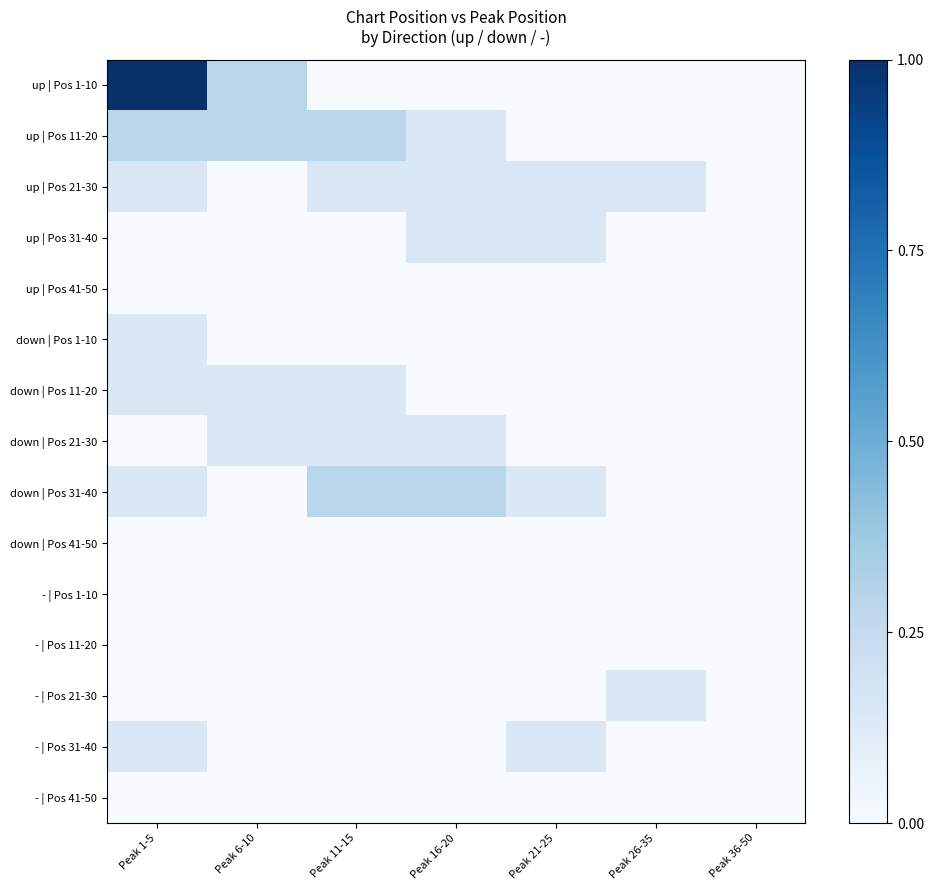

At which category does the chart reach its peak across all series?

Peak 1-5